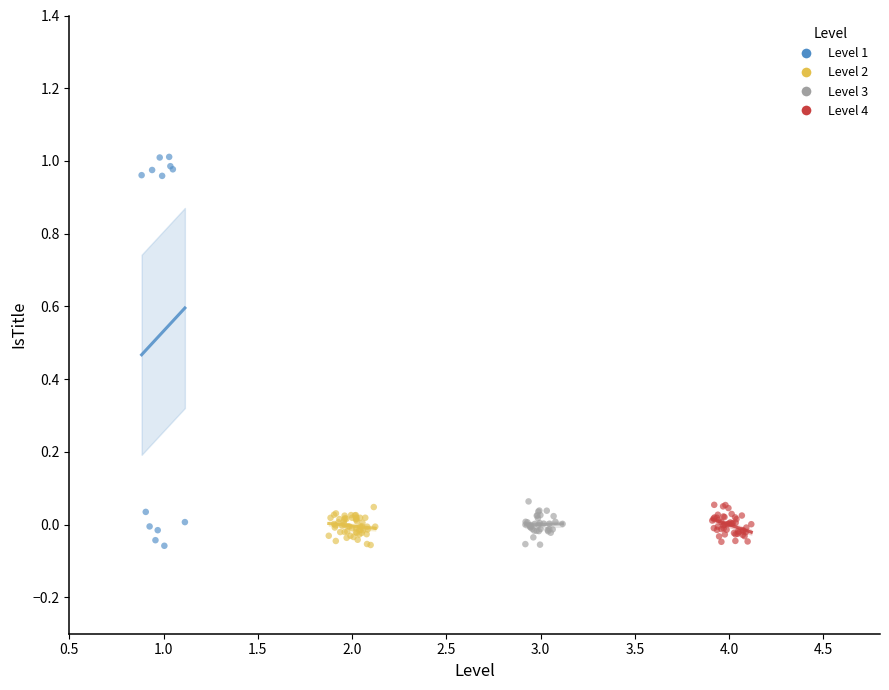

Which series contains the highest Y value?

Level 1